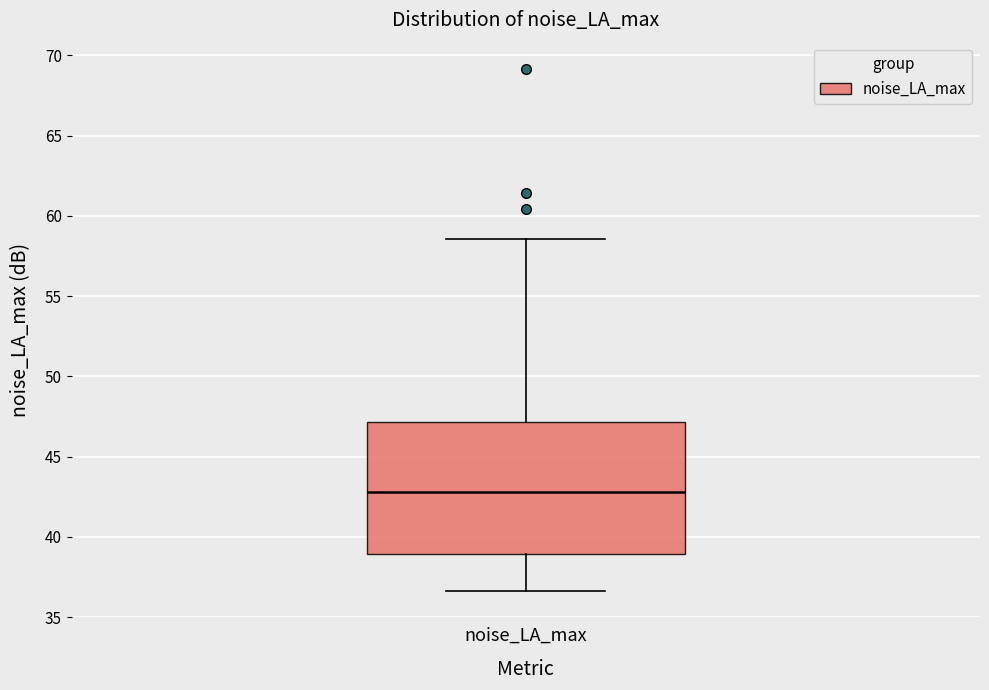

Where does the lower whisker of the box for noise_LA_max end on the y-axis? The values are not printed on the chart, so give them approximately, as read against the axis.

36.5